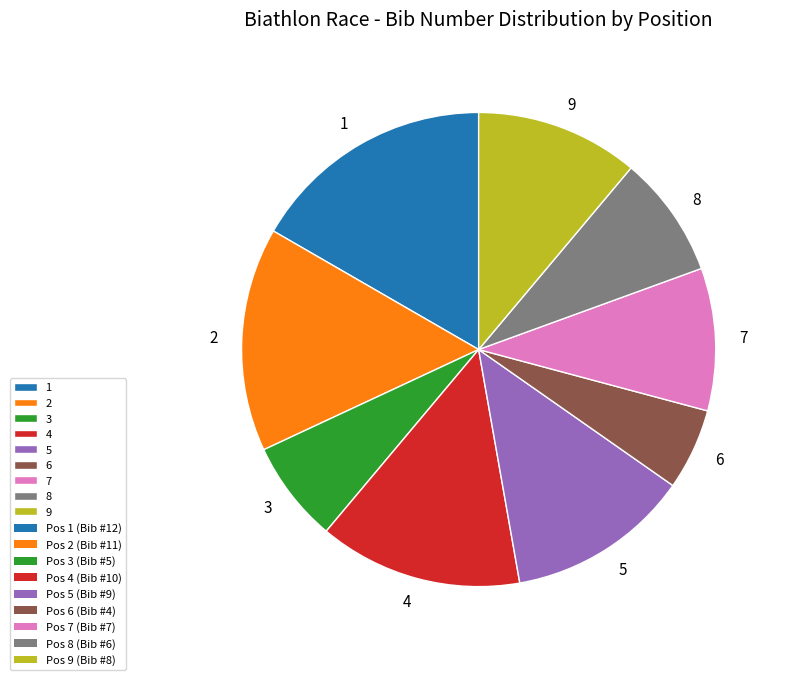

How many segments does this pie chart have?

9